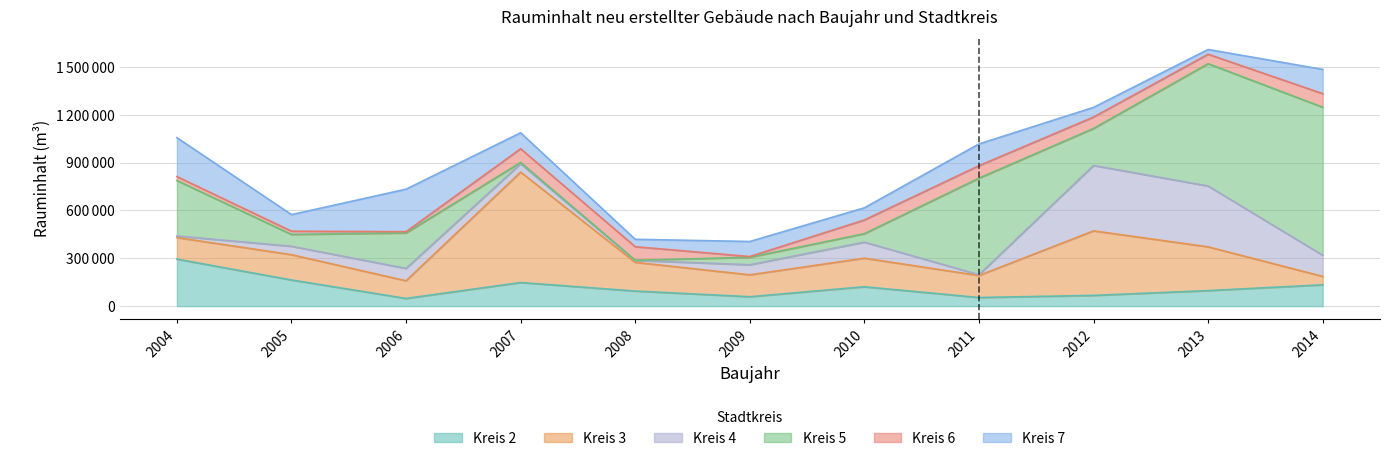

What is the minimum value shown in the chart?

793